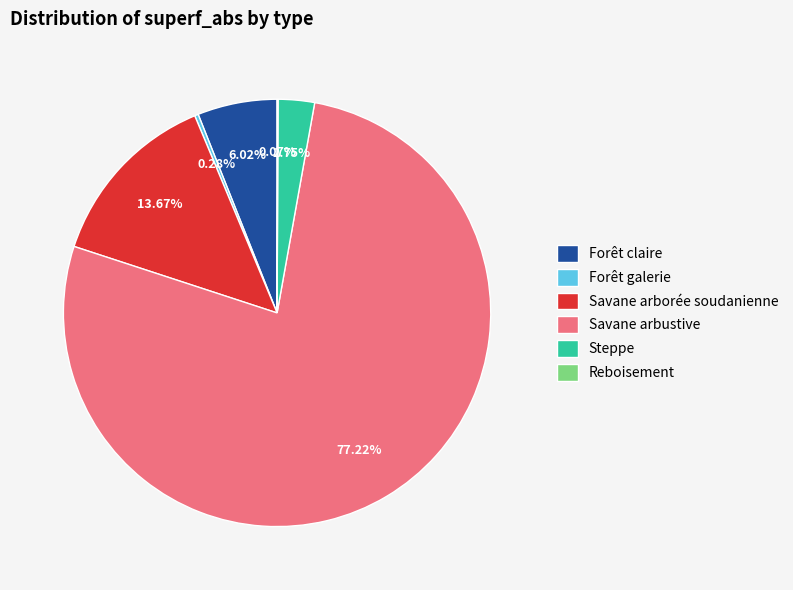

Which slice is the largest?

Savane arbustive